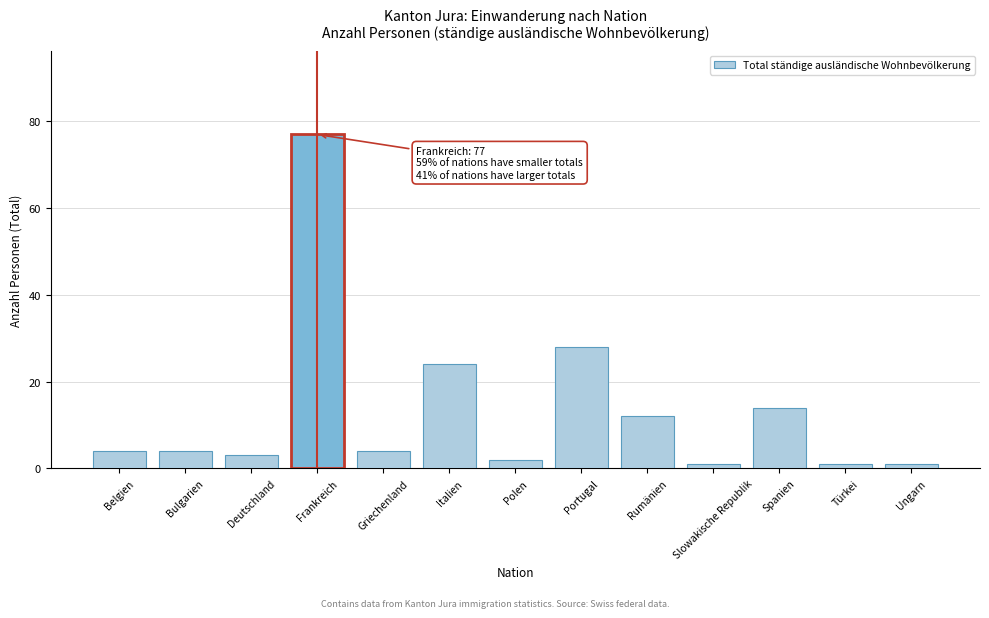

Reading left to right, extract all data points from this chart.

4	4	3	77	4	24	2	28	12	1	14	1	1